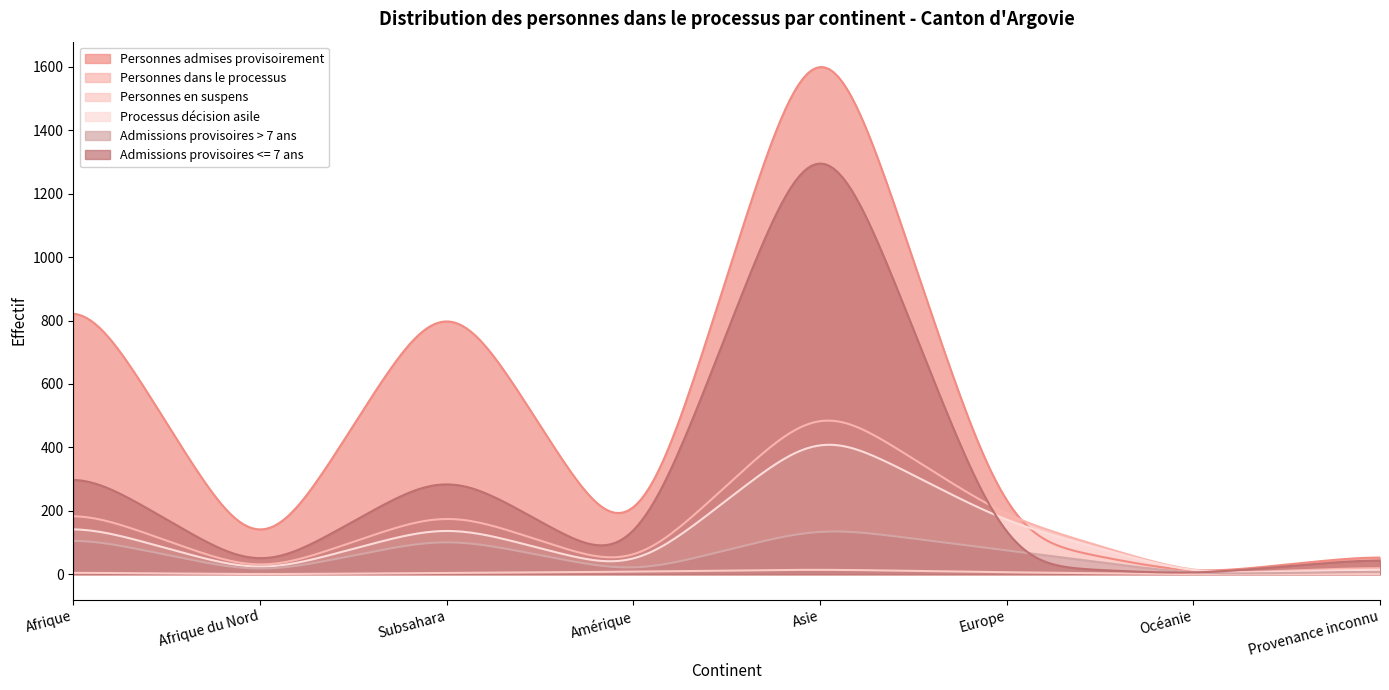

Which series has the largest total across all categories?

Personnes admises provisoirement